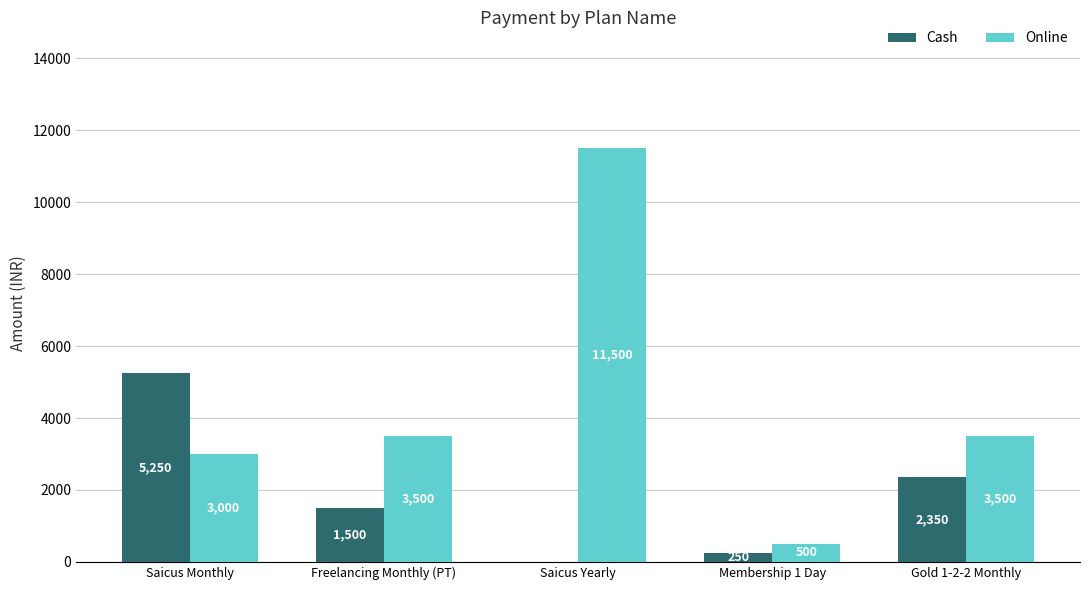

What is the highest value of the Online series?

11500